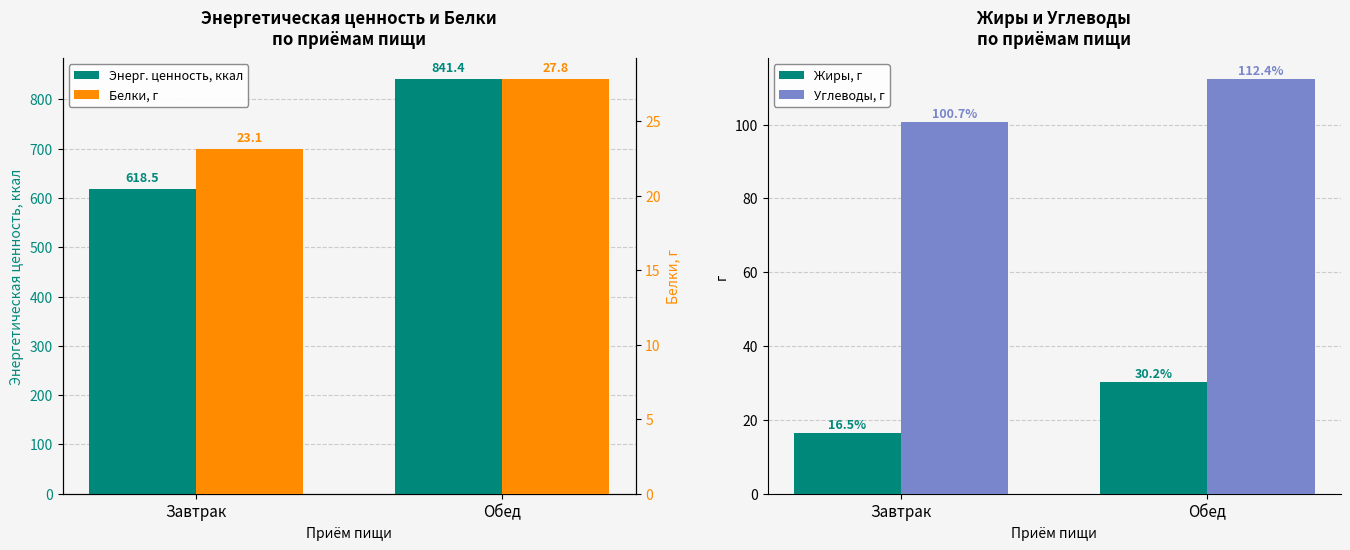

Reading left to right, list all the values displayed in this chart.

Энерг. ценность, ккал: Завтрак=618.5	Обед=841.4
Жиры, г: Завтрак=16.5	Обед=30.2
Углеводы, г: Завтрак=100.7	Обед=112.4
Белки, г: Завтрак=23.1	Обед=27.8